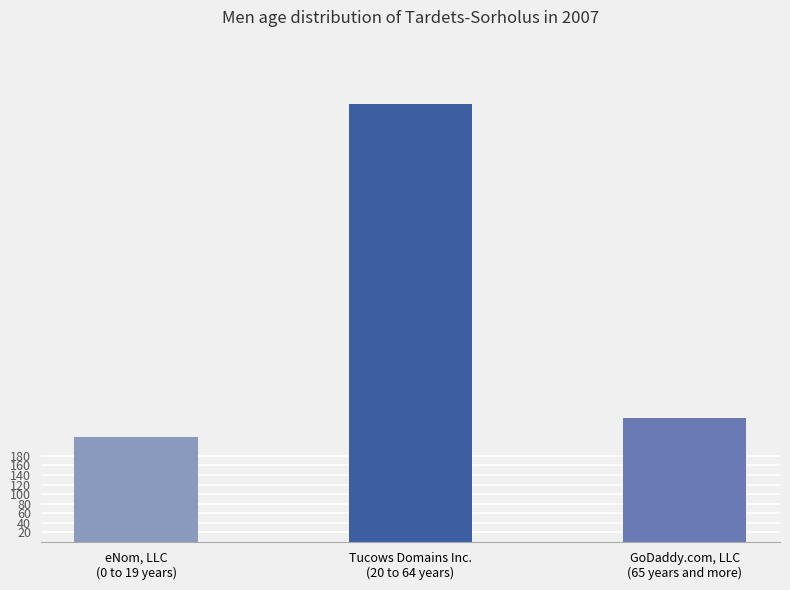

What is the difference between the highest and lowest values at Tucows Domains Inc.?

903